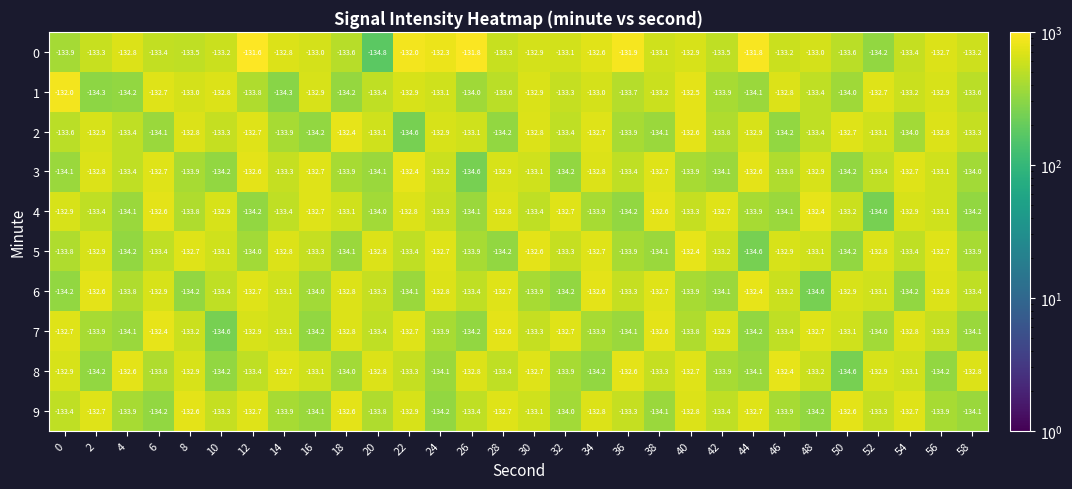

At which category is the sum across all series the highest?

12